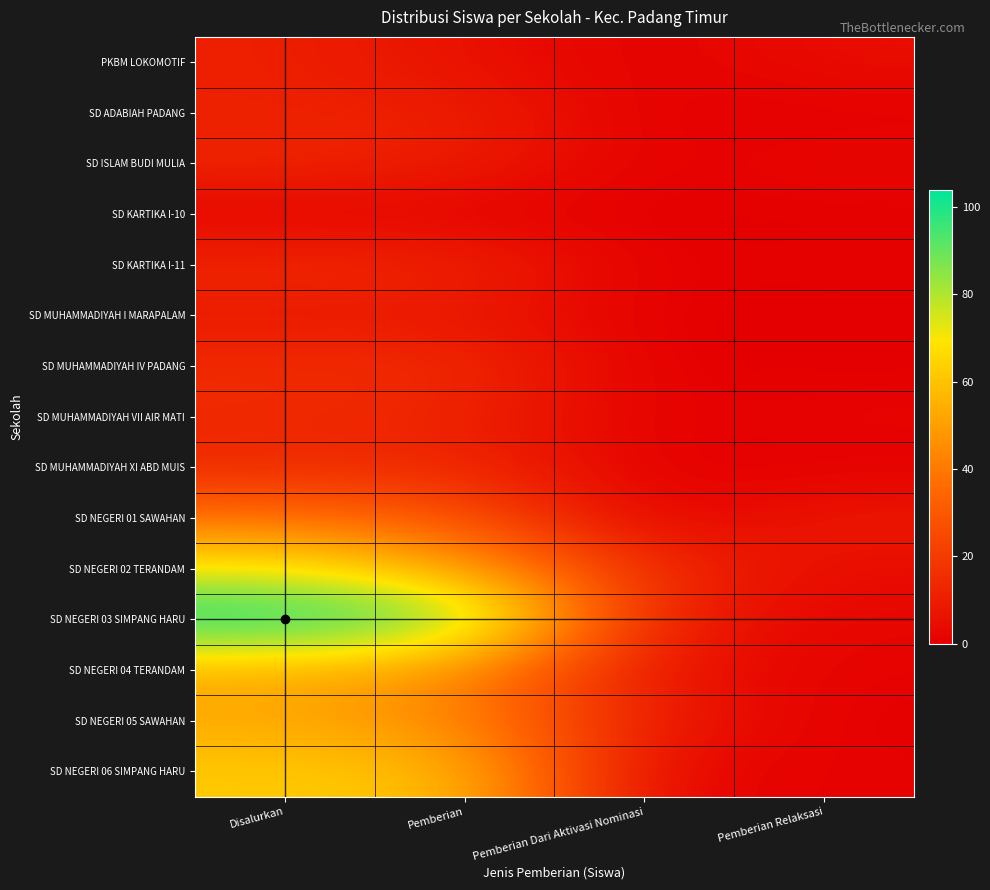

Which series changed the most between Pemberian and Pemberian Dari Aktivasi Nominasi?

SD NEGERI 03 SIMPANG HARU